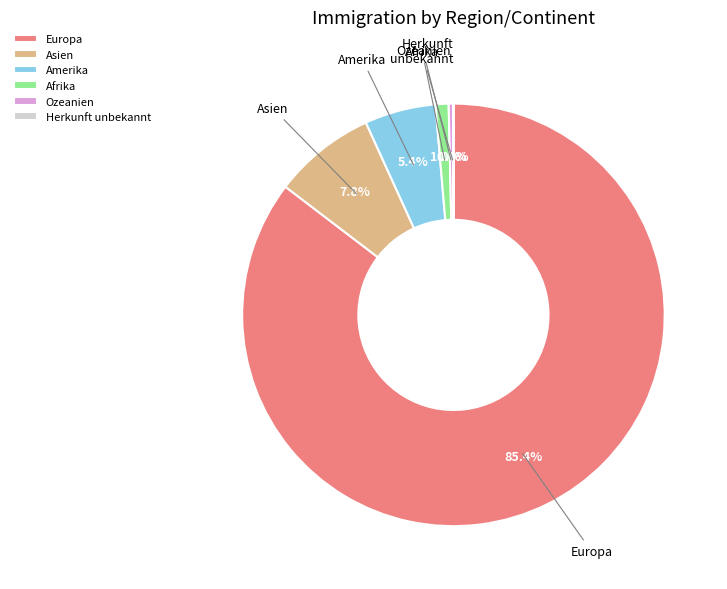

Is there a majority slice in this chart?

Yes